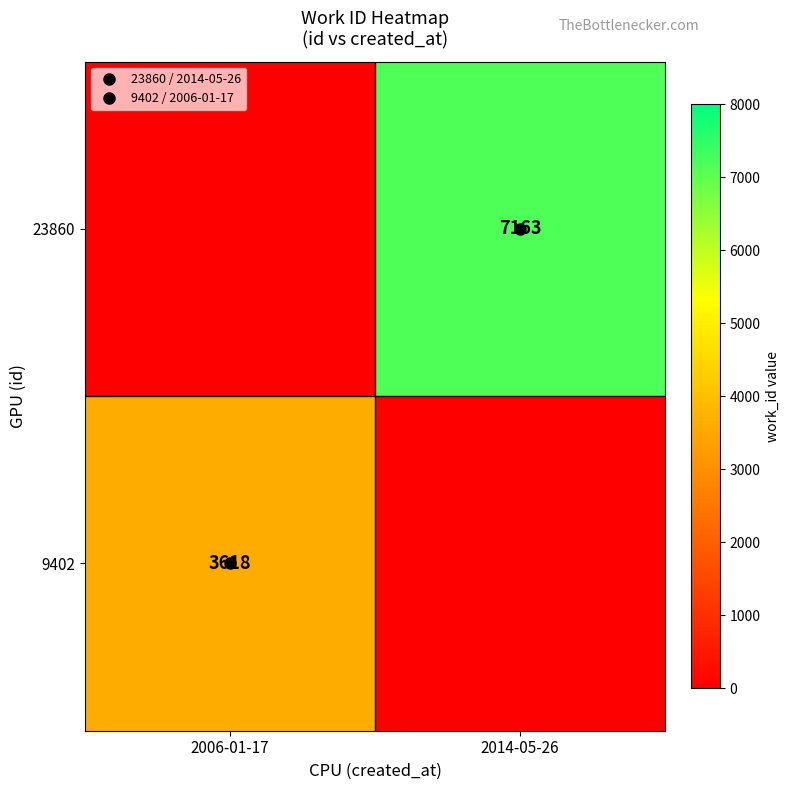

True or false: 23860 has a value of 4034 at 2014-05-26.

False